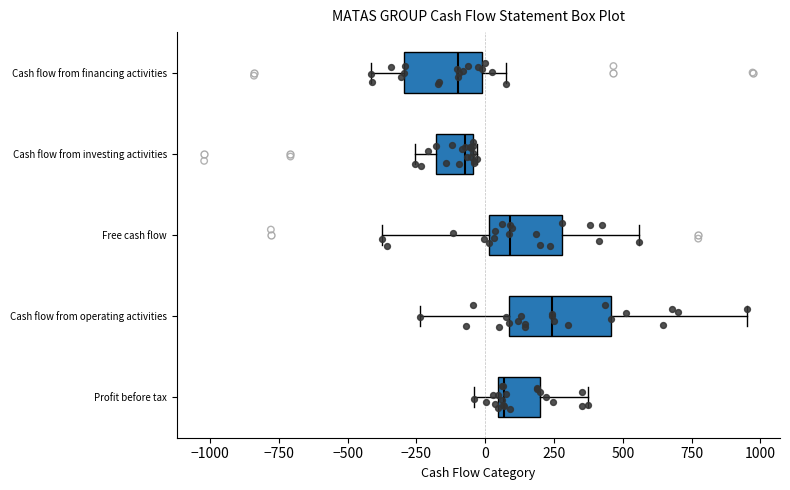

Reading bottom to top, transcribe this box plot: for each box, give where its median line is, the range the box spans, and where its two whiskers end, as read against the x-axis. The values are not printed on the chart, so give them approximately, as read against the axis.

Profit before tax: median 50 (just right of the box's left edge), box 50 to 200, whiskers -50 to 350
Cash flow from operating activities: median 250, box 100 to 450, whiskers -250 to 950
Free cash flow: median 100, box 0 to 300, whiskers -400 to 550
Cash flow from investing activities: median -50 (just left of the box's right edge), box -200 to -50, whiskers -250 to -50 (just right of the box's right edge)
Cash flow from financing activities: median -100, box -300 to 0, whiskers -400 to 100